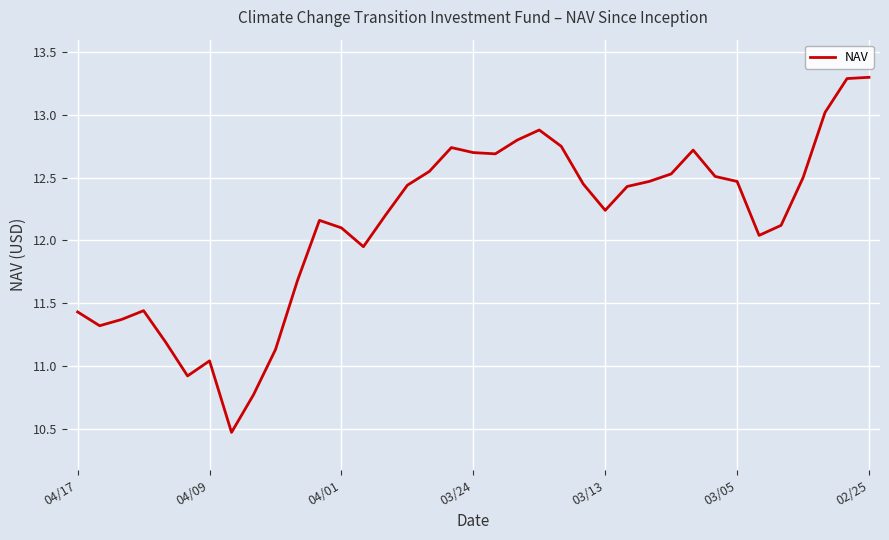

What is the difference between the maximum and minimum values?

2.8